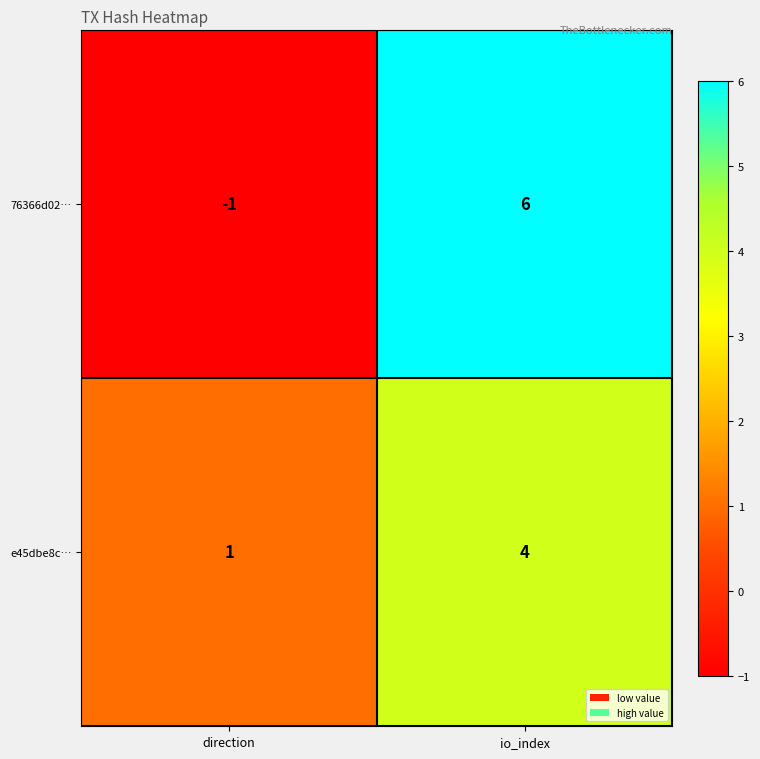

The 76366d02… series shows -2 at direction. True or false?

False